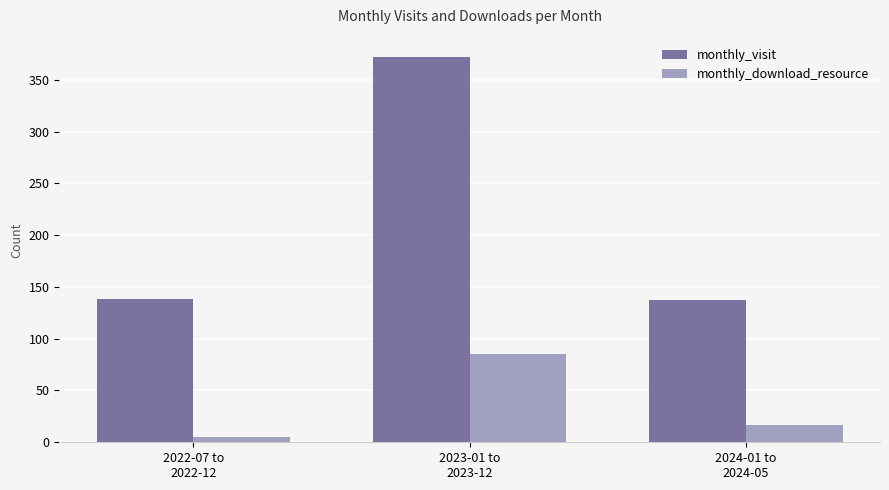

The value of monthly_visit at 2023-01 to
2023-12 is 372. True or false?

True